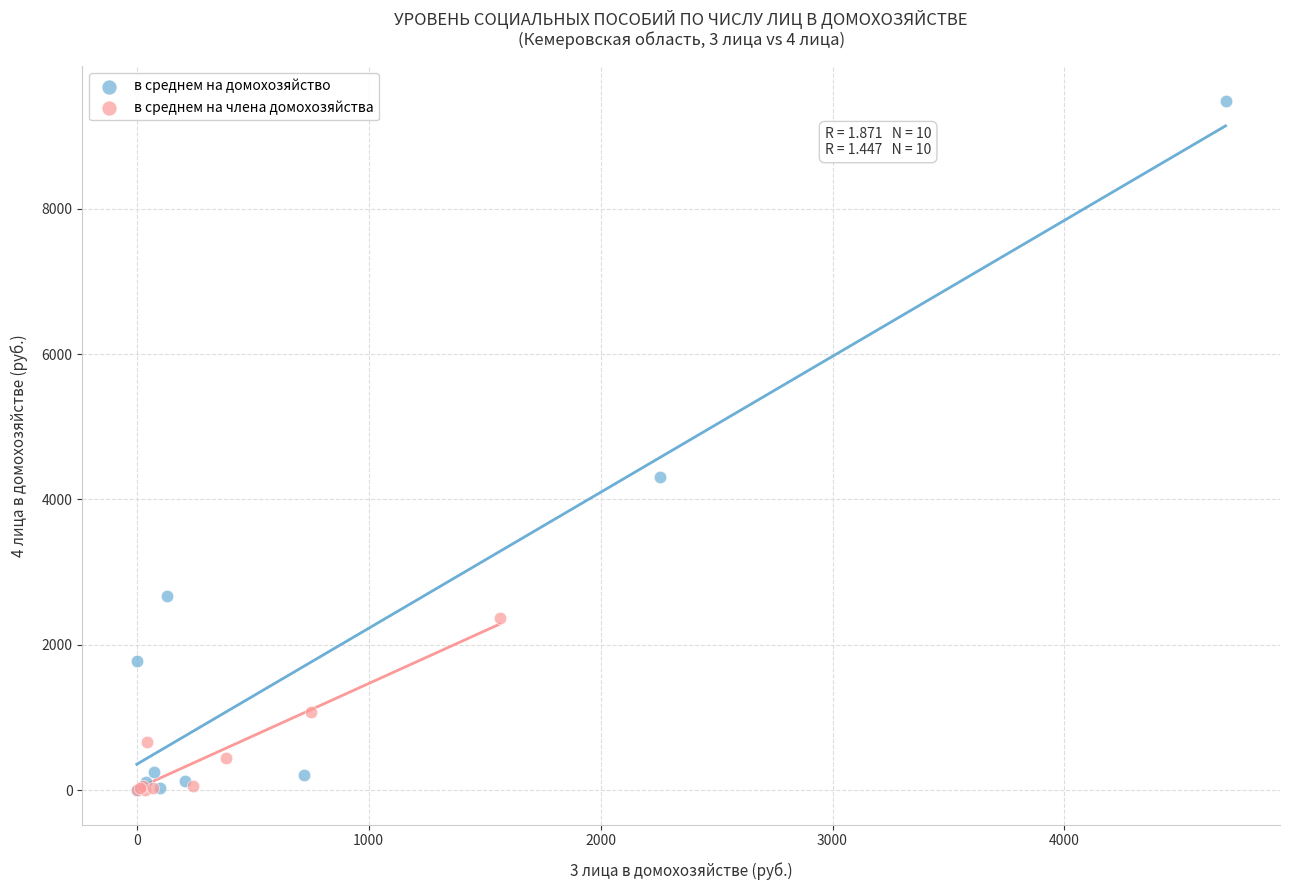

Which series has the widest spread of Y values?

в среднем на домохозяйство